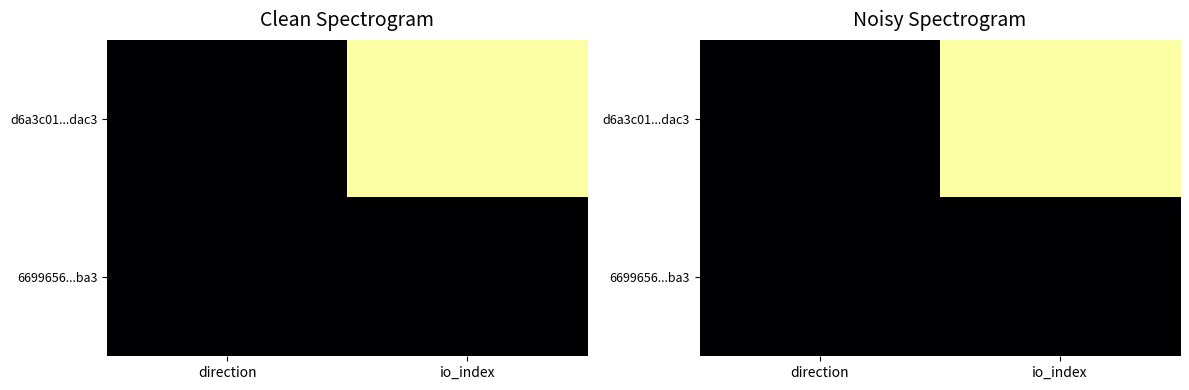

Which category has the lowest value across all series?

direction